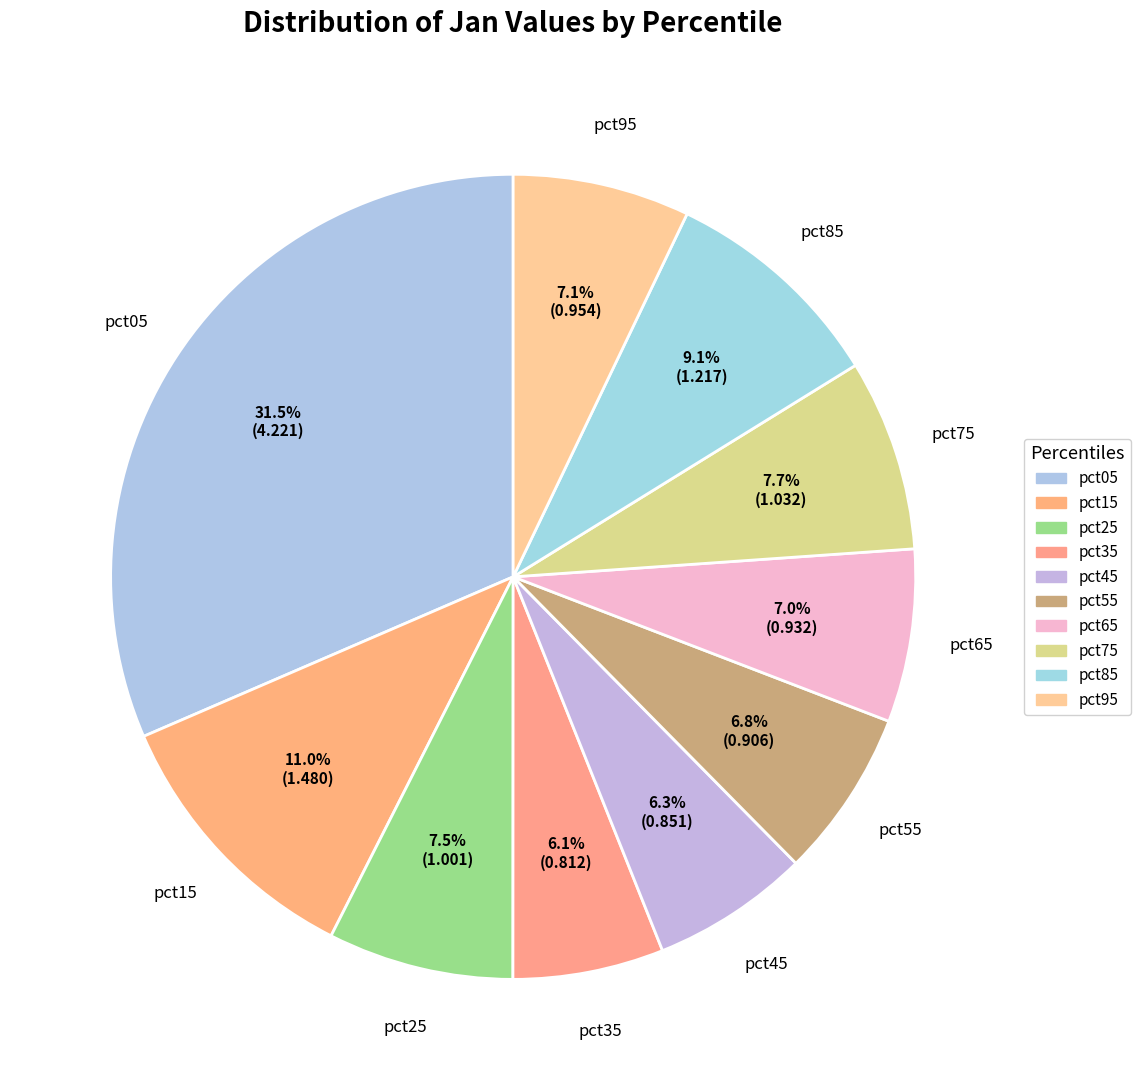

To the nearest percent, what portion does pct45 represent?

6%